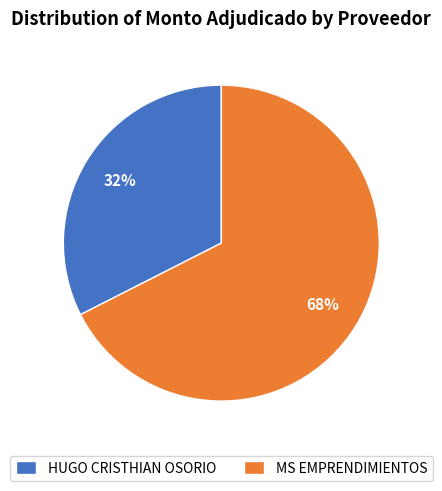

Approximately how many times larger is the value at HUGO CRISTHIAN OSORIO compared to MS EMPRENDIMIENTOS?

0.5